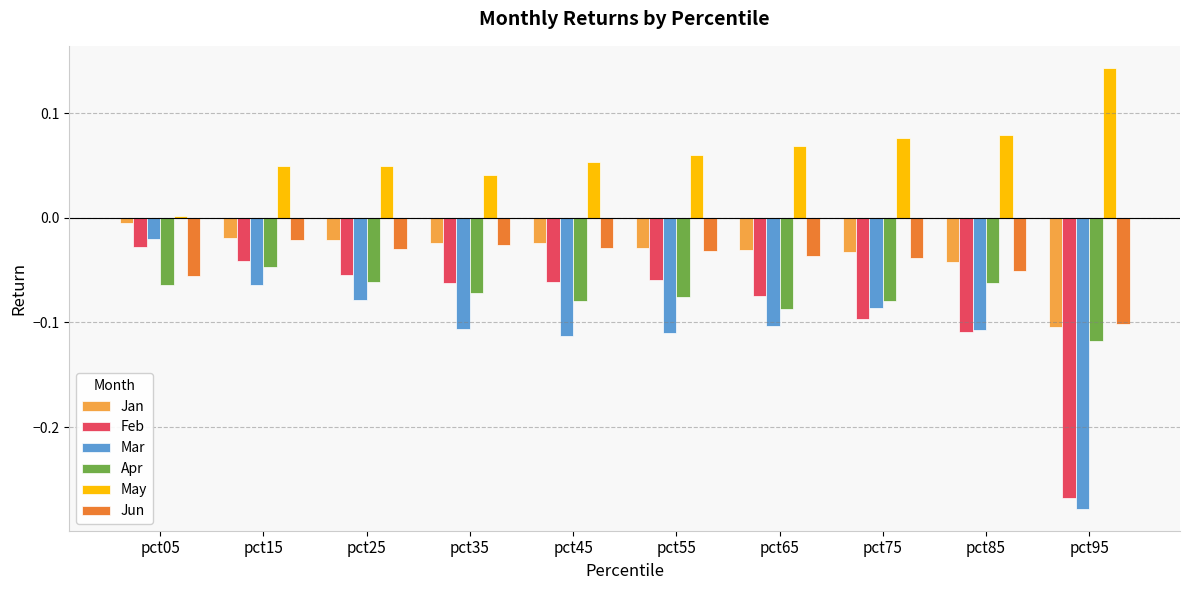

Which series has the largest range (max minus min)?

Mar